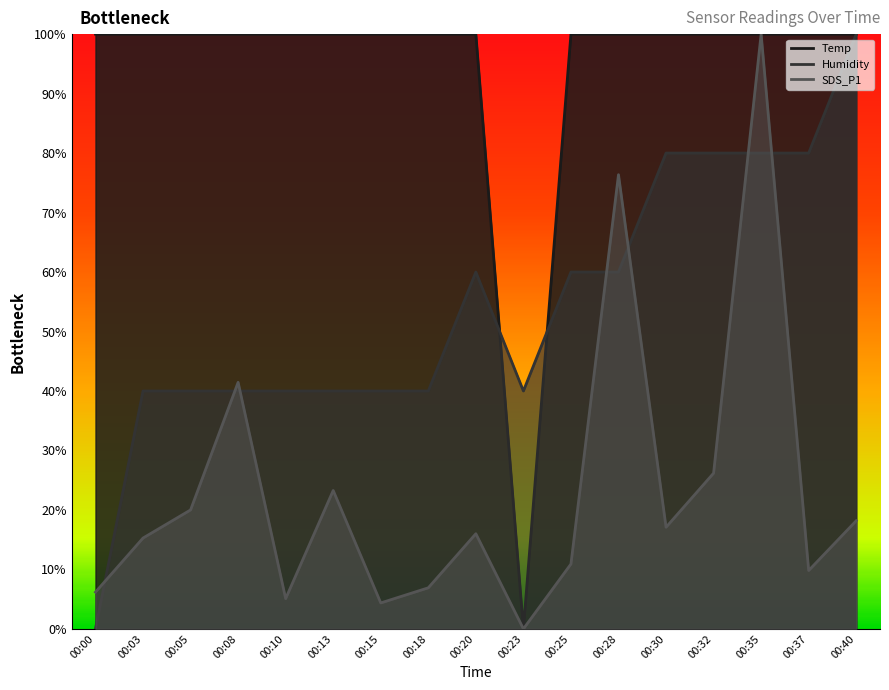

The SDS_P1 series shows 13.0 at 00:37. True or false?

False